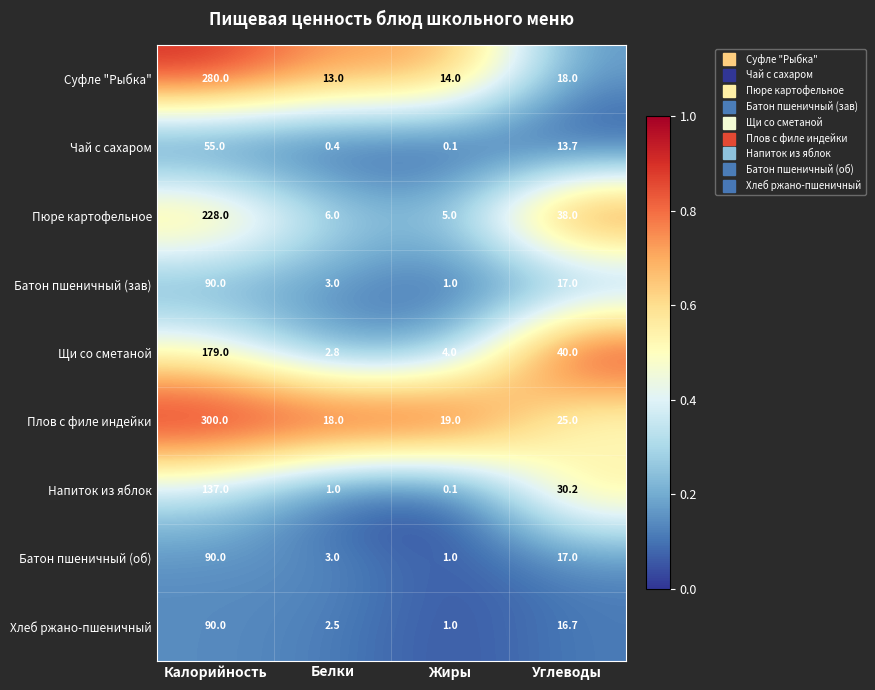

What is the difference between the highest and lowest values at Белки?

17.6